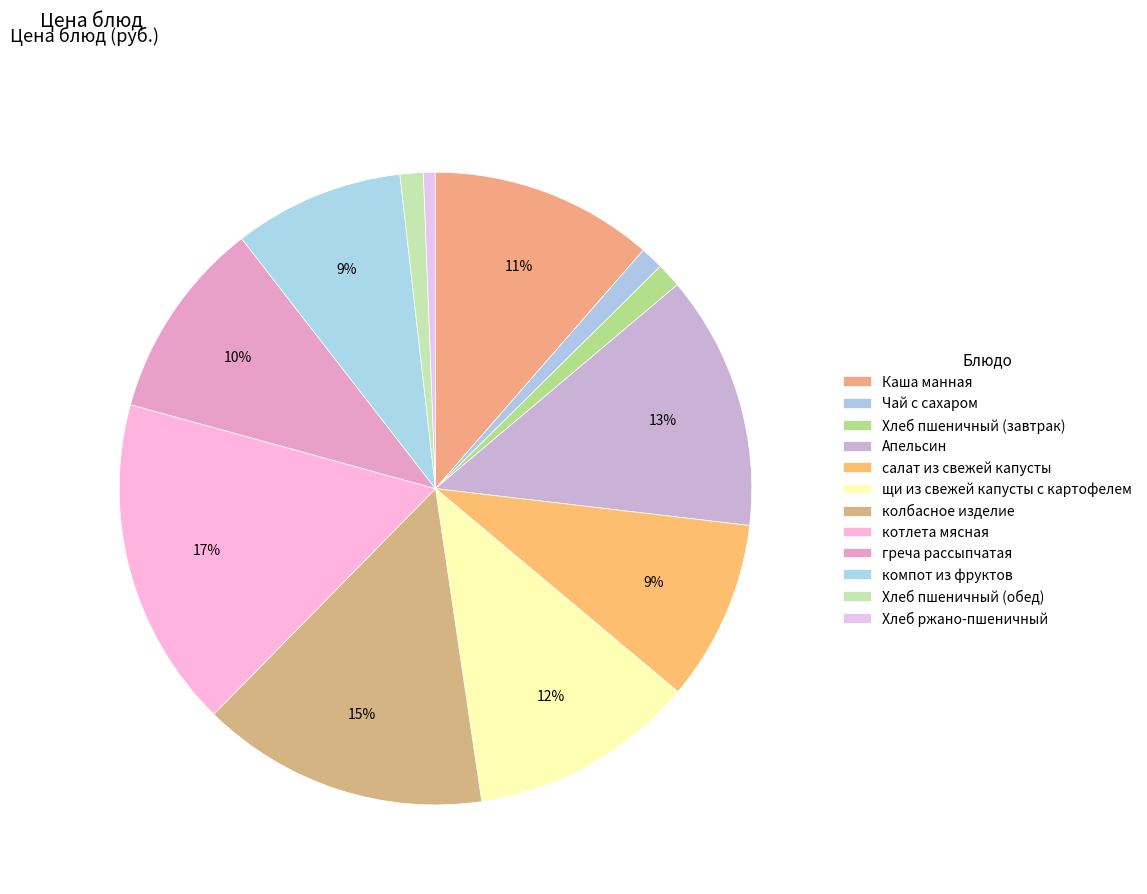

How many segments does this pie chart have?

12